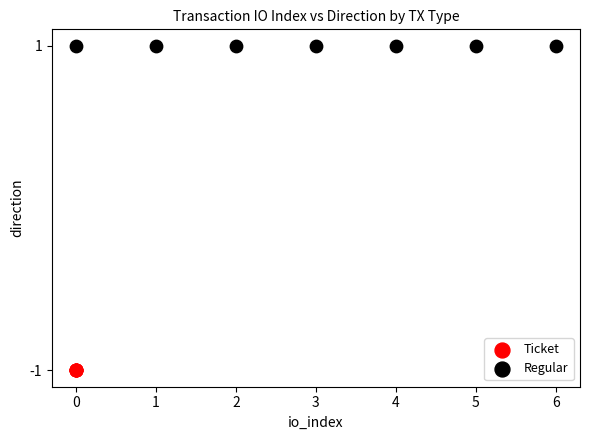

Which series contains the highest Y value?

Regular